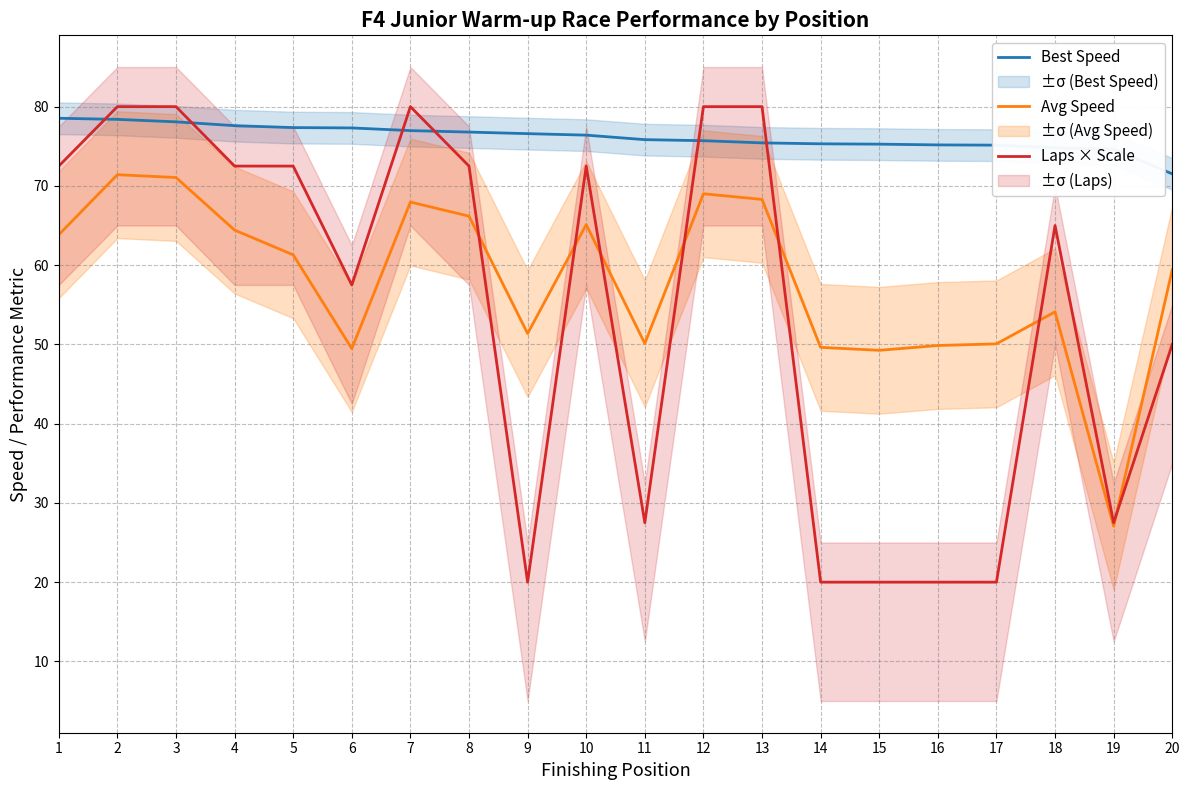

What is the value of the Avg Speed point at the 4th from the left?

64.4